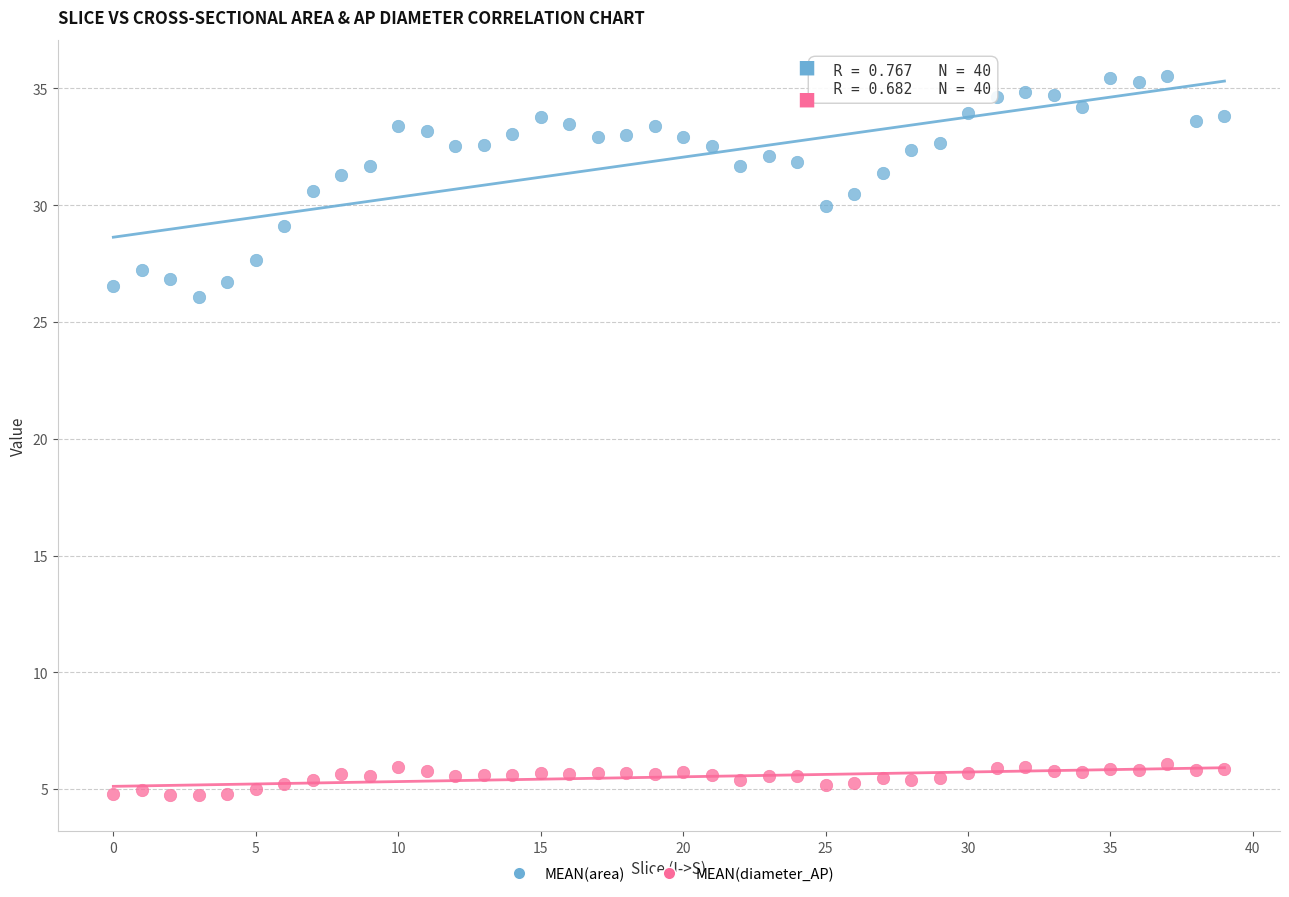

Which series reaches the minimum Y coordinate?

MEAN(diameter_AP)